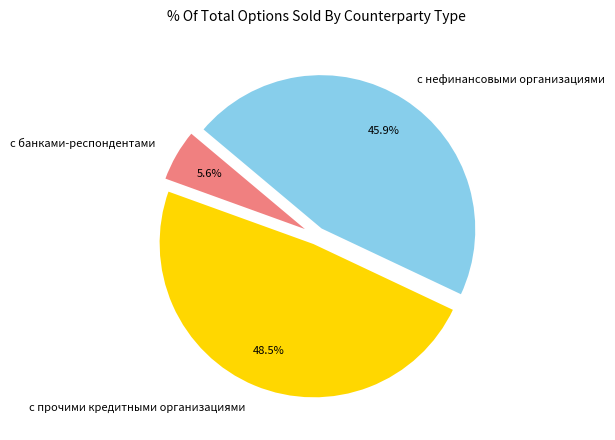

Is there any slice that represents more than half of the pie?

No